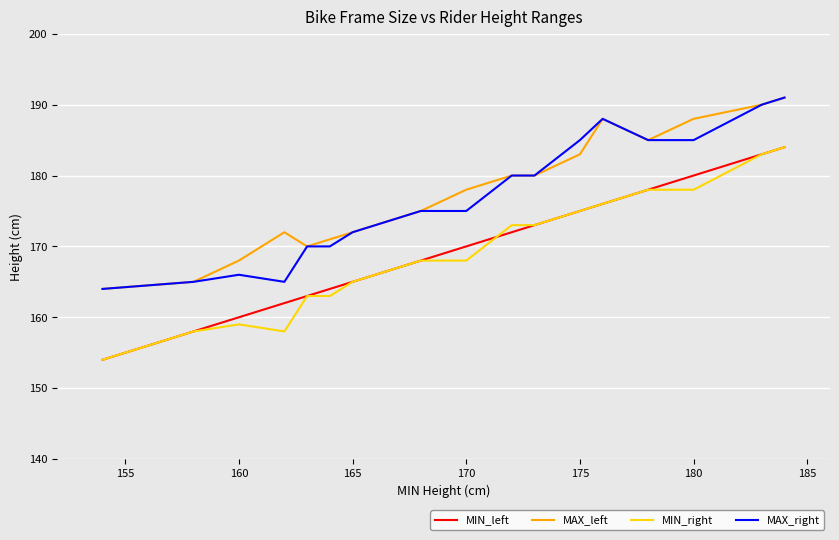

What is the sum of all MIN_left values?

2885